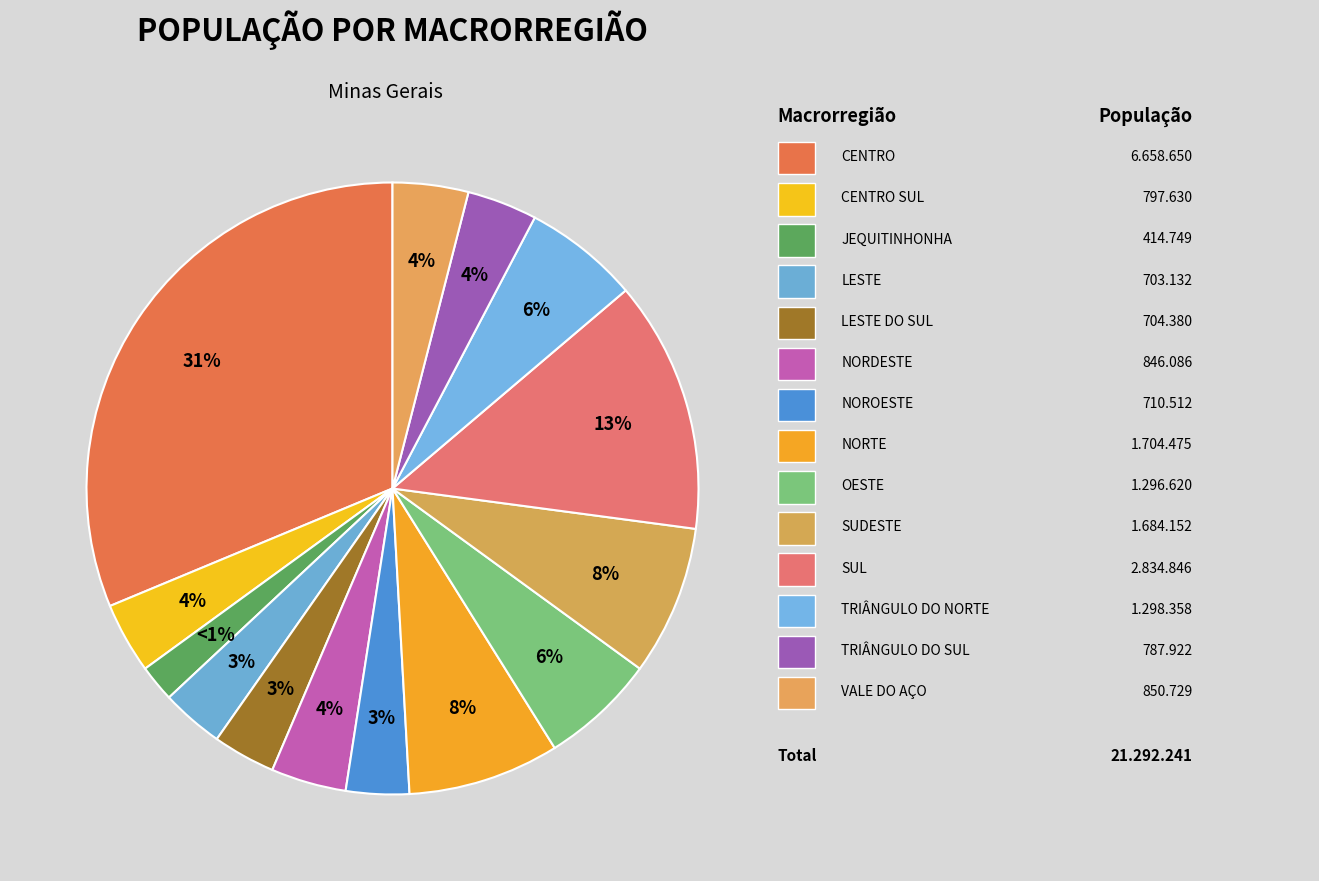

Count the number of slices in the pie.

14